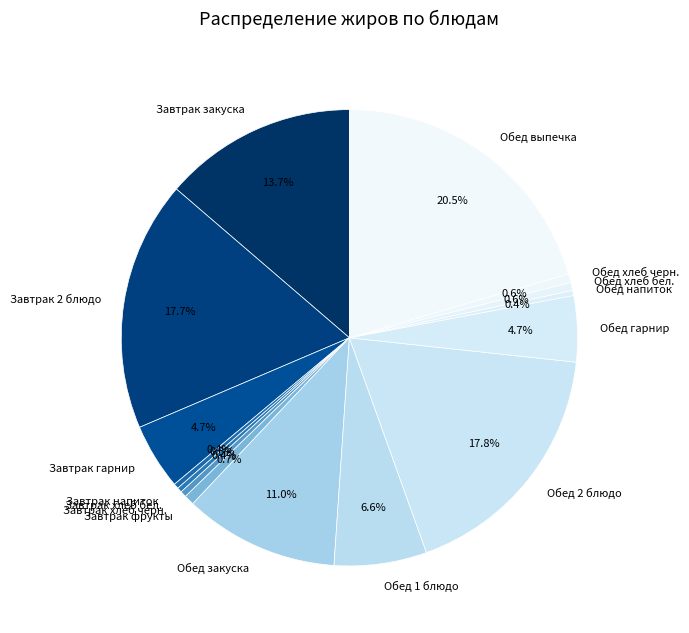

Is there a majority slice in this chart?

No